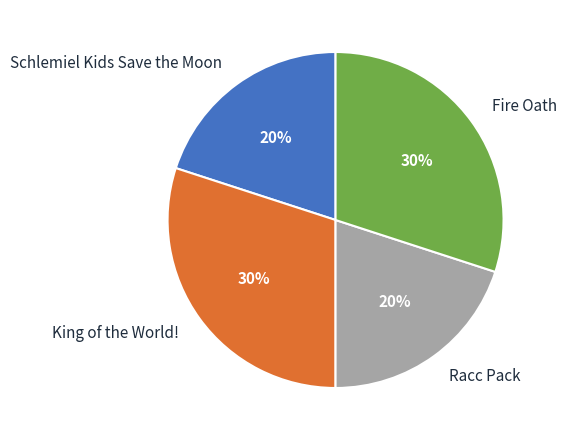

The Racc Pack slice represents 20% of the pie. True or false?

True